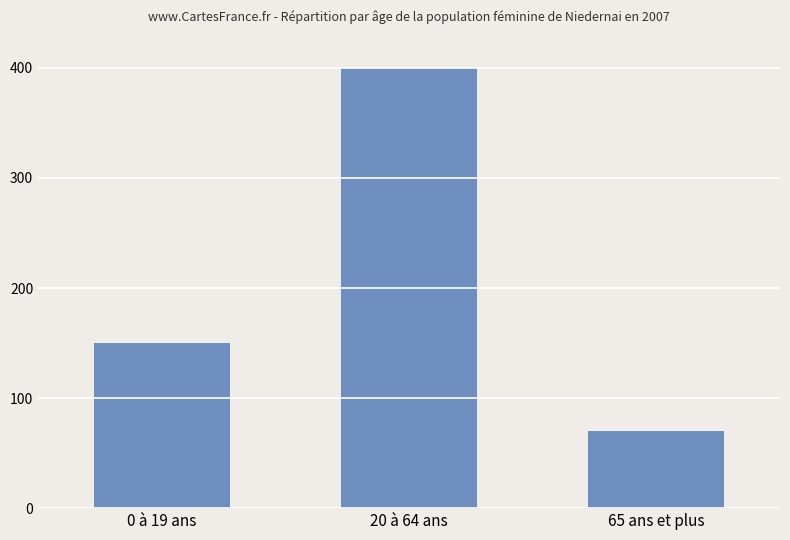

True or false: the data shows 219 at 20 à 64 ans.

False